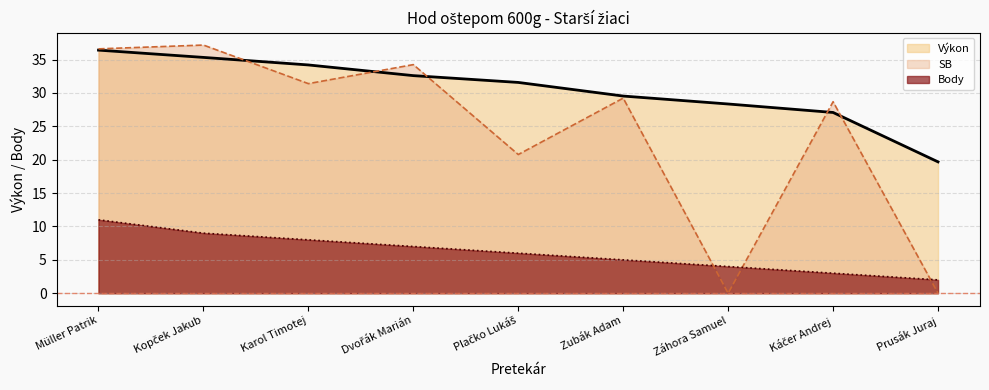

What is the label of the 5th point from the left?

Plačko Lukáš